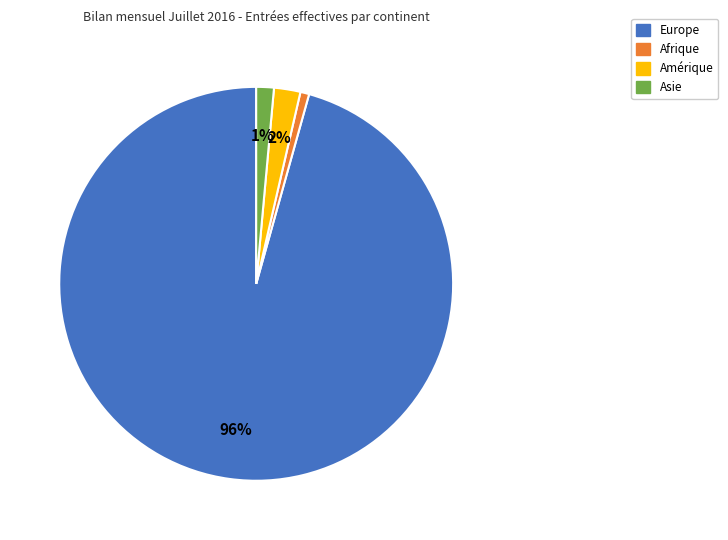

Is there any slice that represents more than half of the pie?

Yes